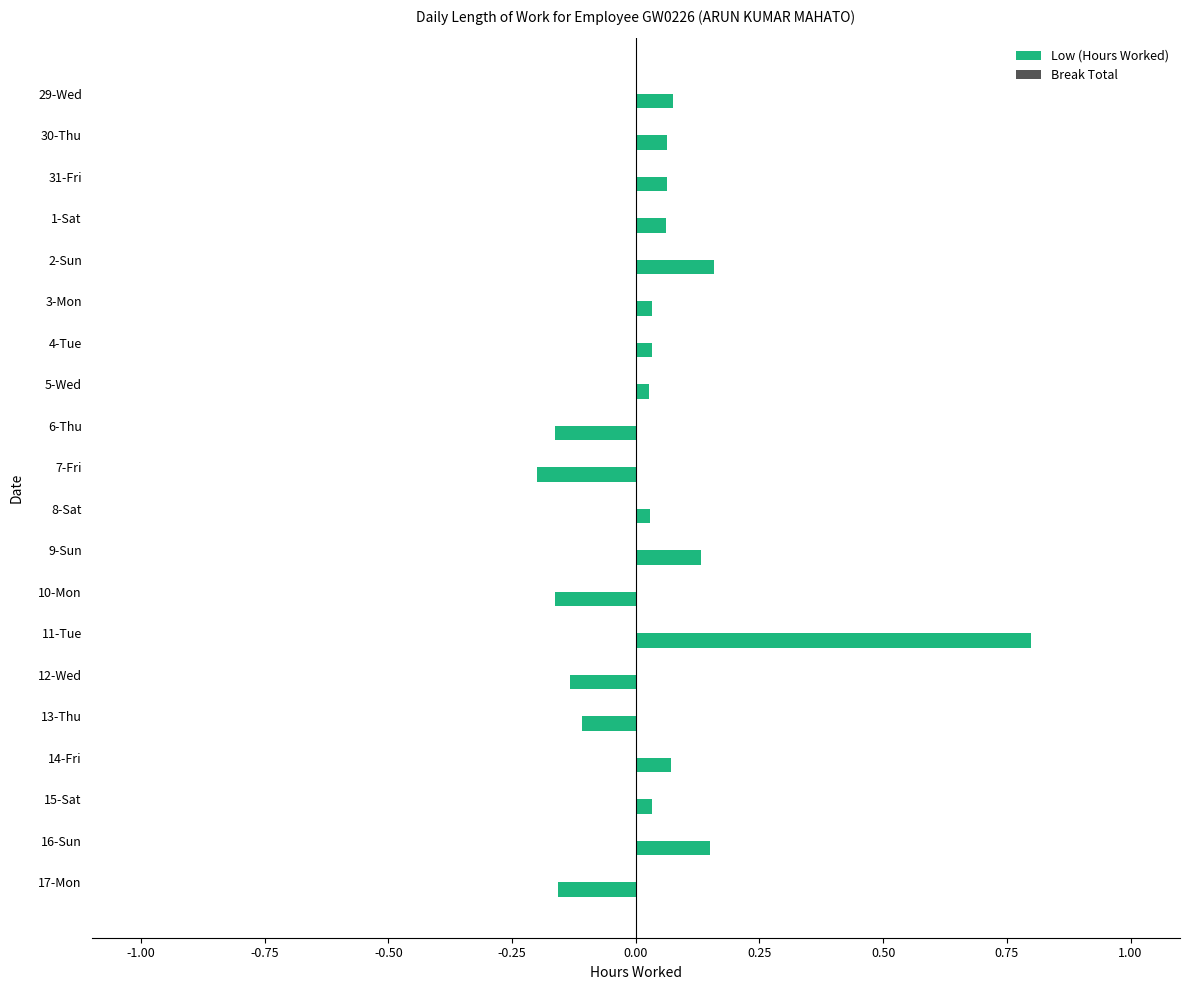

What is the label of the 13th bar from the bottom?

5-Wed